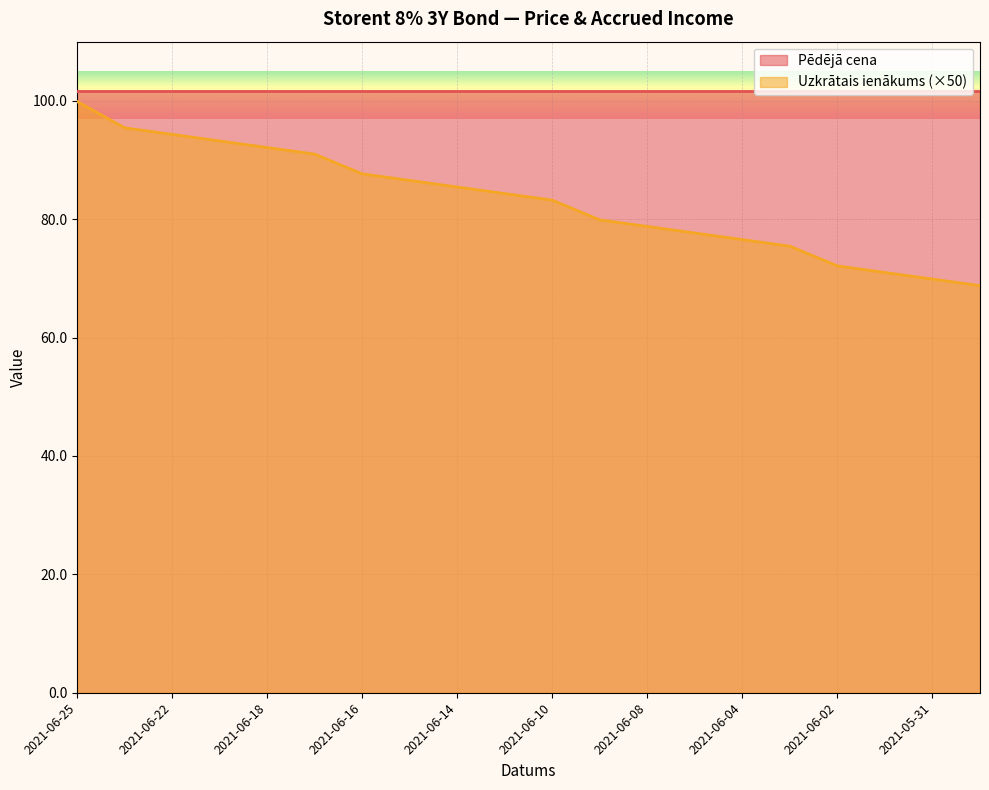

Rank the categories by value from highest to lowest.

2021-06-25, 2021-06-23, 2021-06-22, 2021-06-21, 2021-06-18, 2021-06-17, 2021-06-16, 2021-06-15, 2021-06-14, 2021-06-11, 2021-06-10, 2021-06-09, 2021-06-08, 2021-06-07, 2021-06-04, 2021-06-03, 2021-06-02, 2021-06-01, 2021-05-31, 2021-05-28